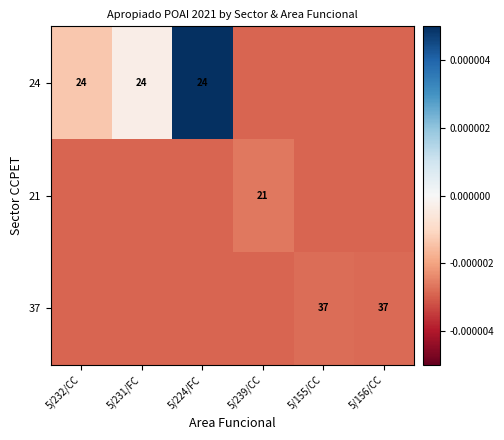

Between 5/155/CC and 5/231/FC, which is larger?

5/231/FC